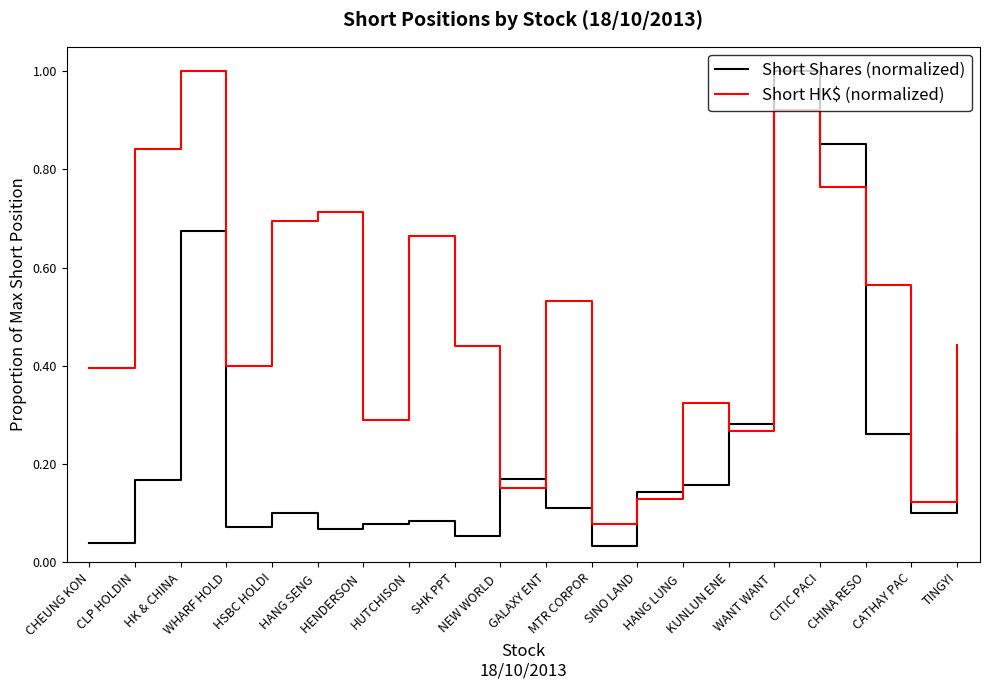

What is the maximum value shown in the chart?

1.0